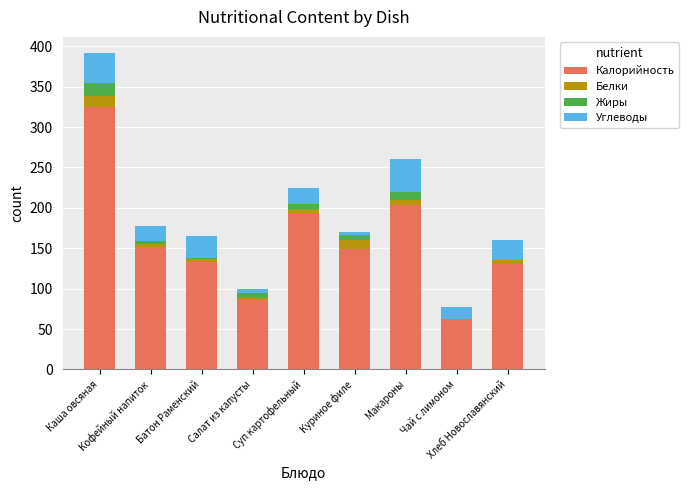

What are all the series names shown in the legend?

Калорийность, Белки, Жиры, Углеводы